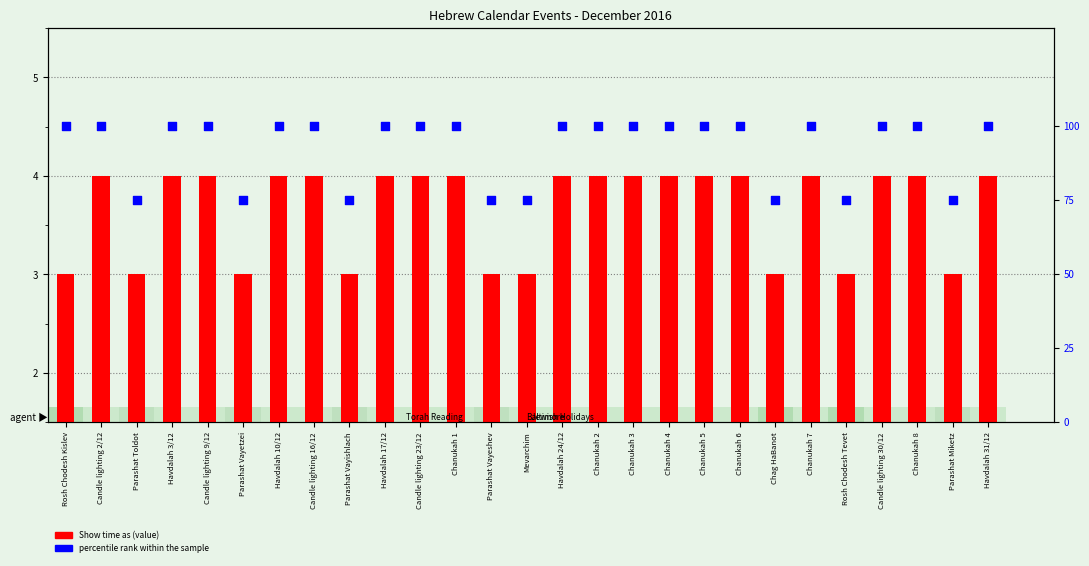

At how many categories does at least one series exceed 34?

27